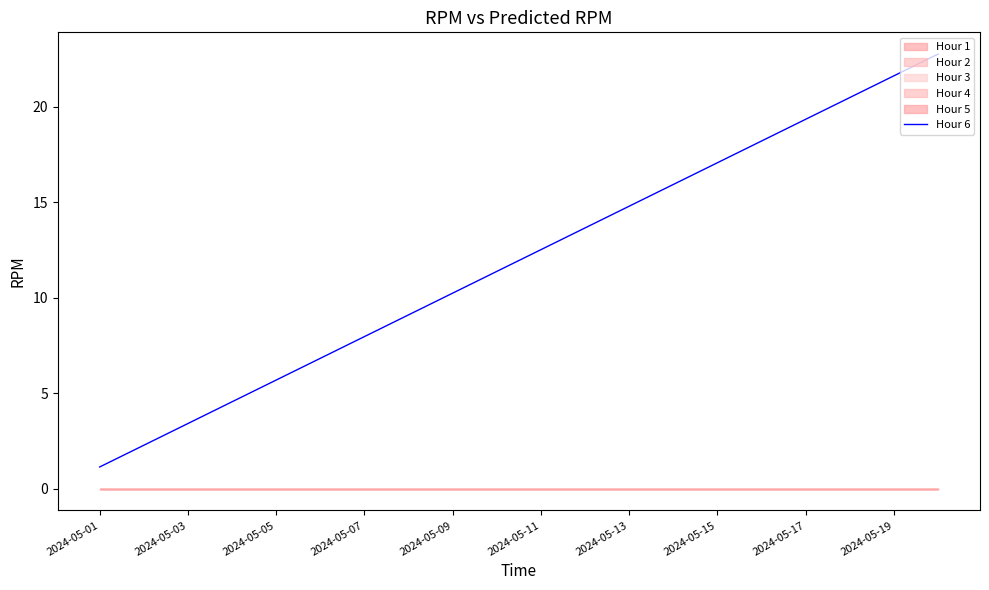

At which label does Hour 6 first exceed 12?

2024-05-11